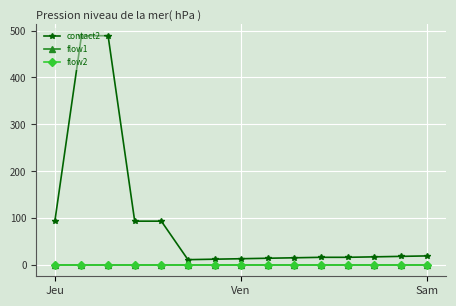

Reading right to left, extract all data points from this chart.

contact2: 20	19	18	17	17	16	15	14	13	12	94	94	489	489	94
flow1: 1	1	1	1	1	1	1	1	1	1	1	1	1	1	1
flow2: 1	1	1	1	1	1	1	1	1	1	1	1	1	1	1